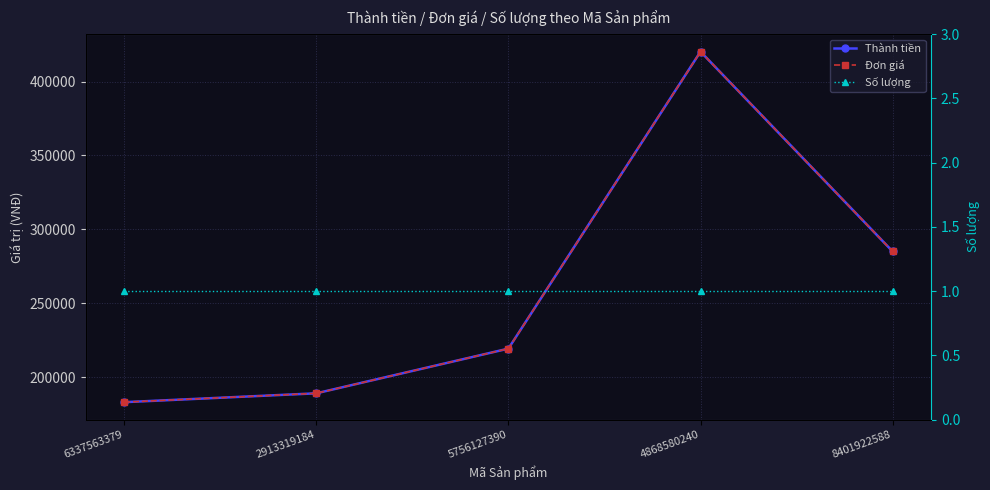

What is the approximate value of Thành tiền at 6337563379, to the nearest 50?

183000